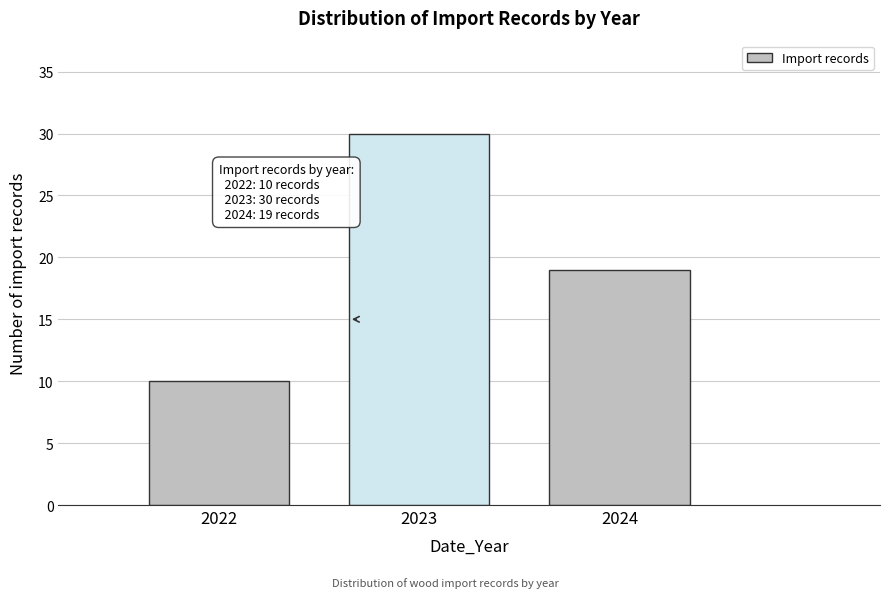

Reading left to right, transcribe all the data shown in this chart.

10	30	19